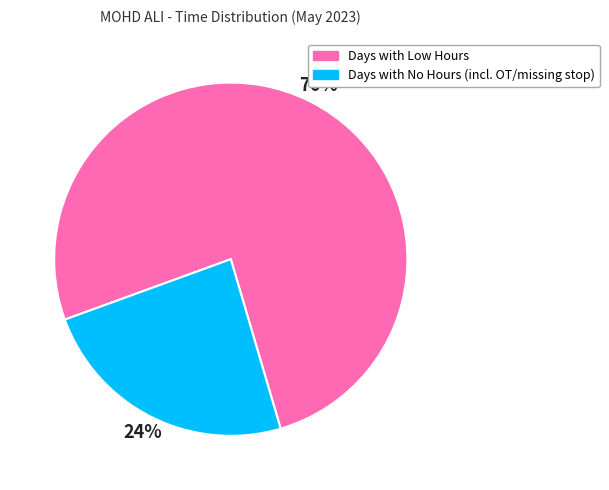

Is it true that Days with No Hours (incl. OT/missing stop) is 10% of the pie?

False